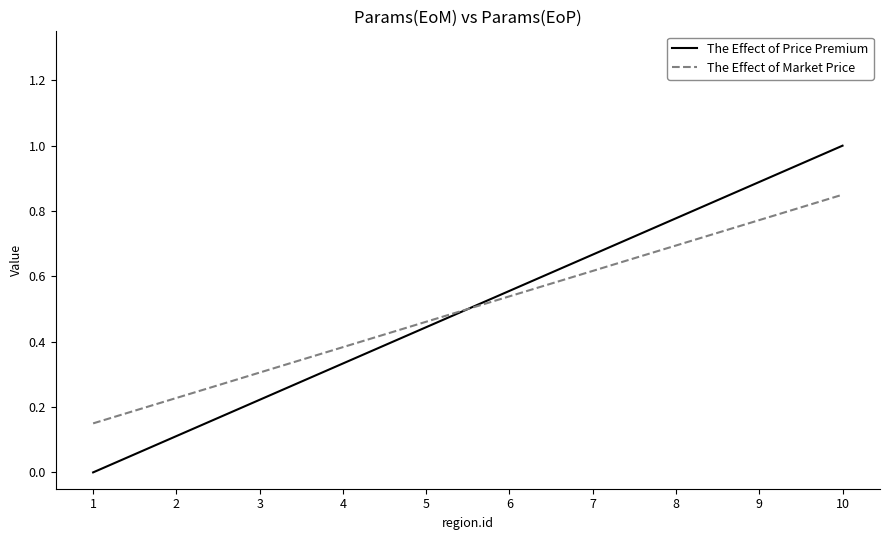

True or false: The Effect of Market Price has more than 1 interior local peaks.

False